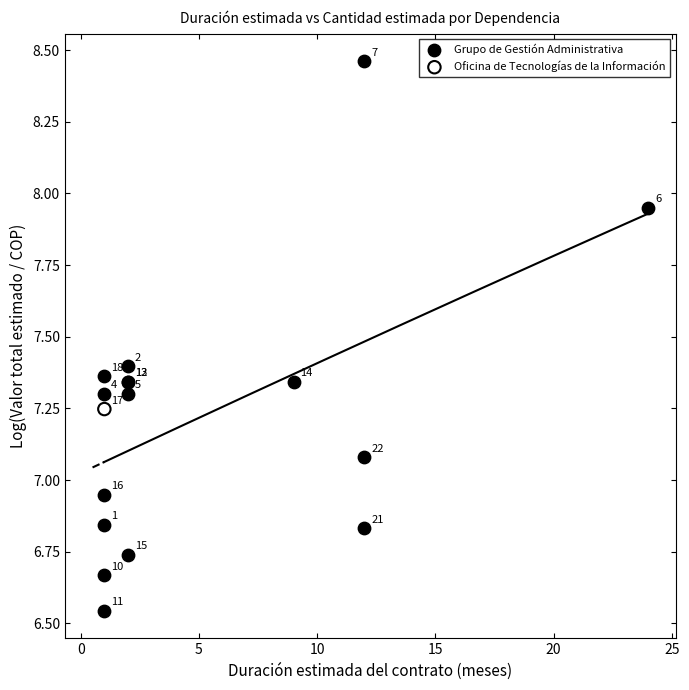

What are all the series names shown in the legend?

Grupo de Gestión Administrativa, Oficina de Tecnologías de la Información